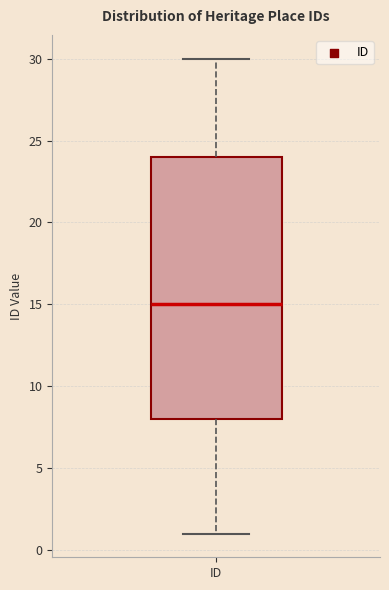

Transcribe this box plot: give where the median line is, the range the box spans, and where the two whiskers end, as read against the y-axis. The values are not printed on the chart, so give them approximately, as read against the axis.

median 15, box 8 to 24, whiskers 1 to 30